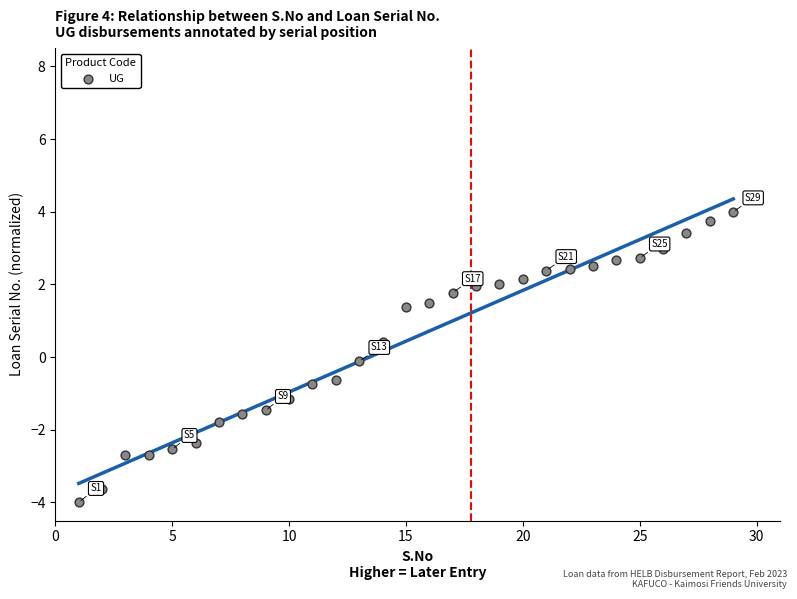

What is the range of Y values (max minus min)?

8.0